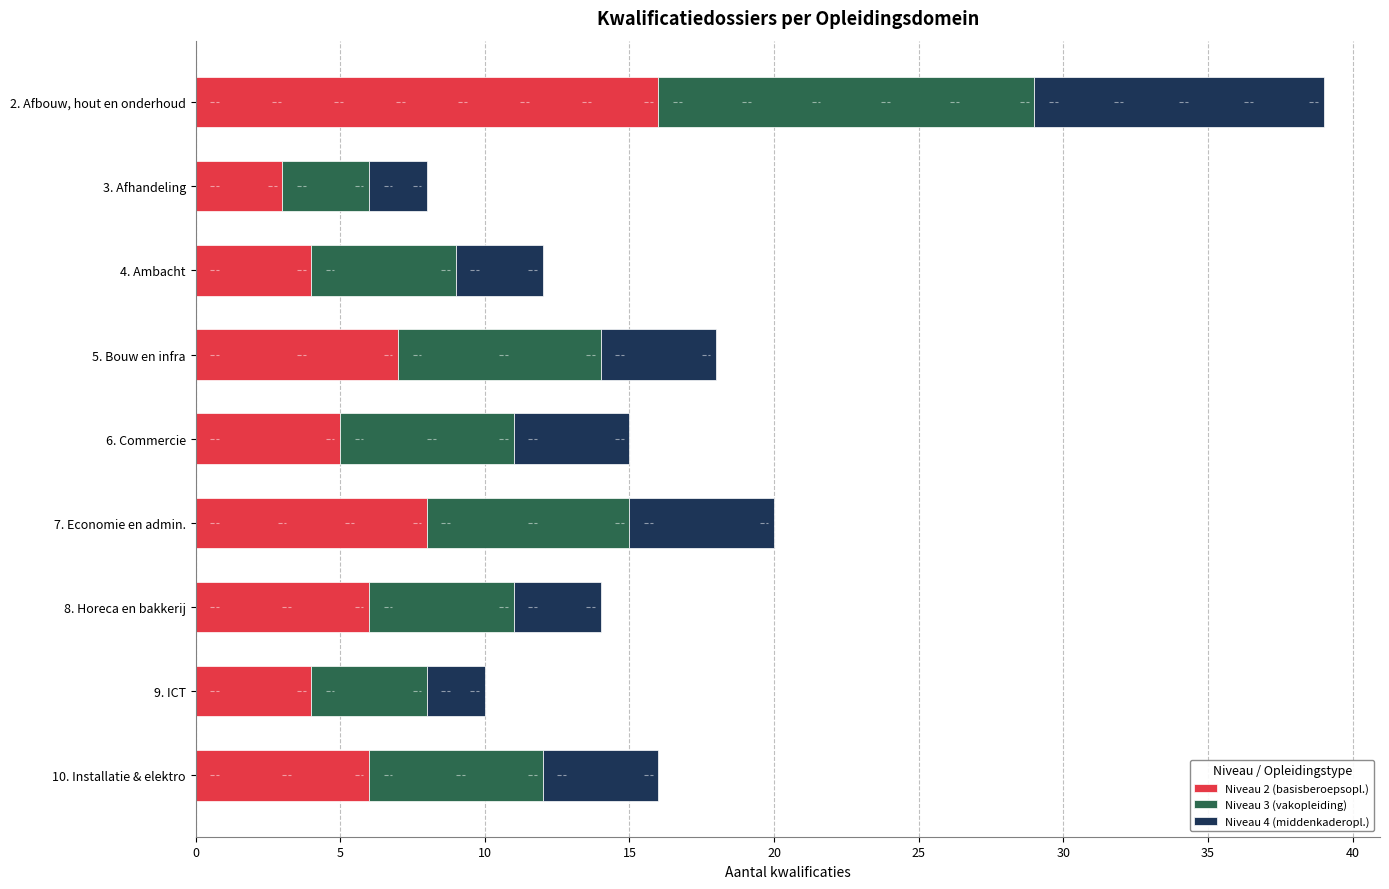

At which label does Niveau 2 (basisberoepsopl.) reach its peak?

2. Afbouw, hout en onderhoud